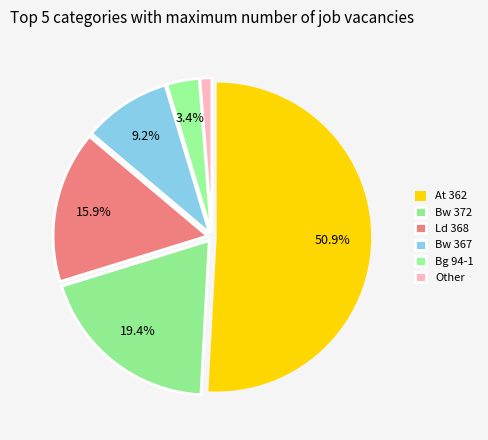

Combined, do Other and Ld 368 account for over 50%?

No